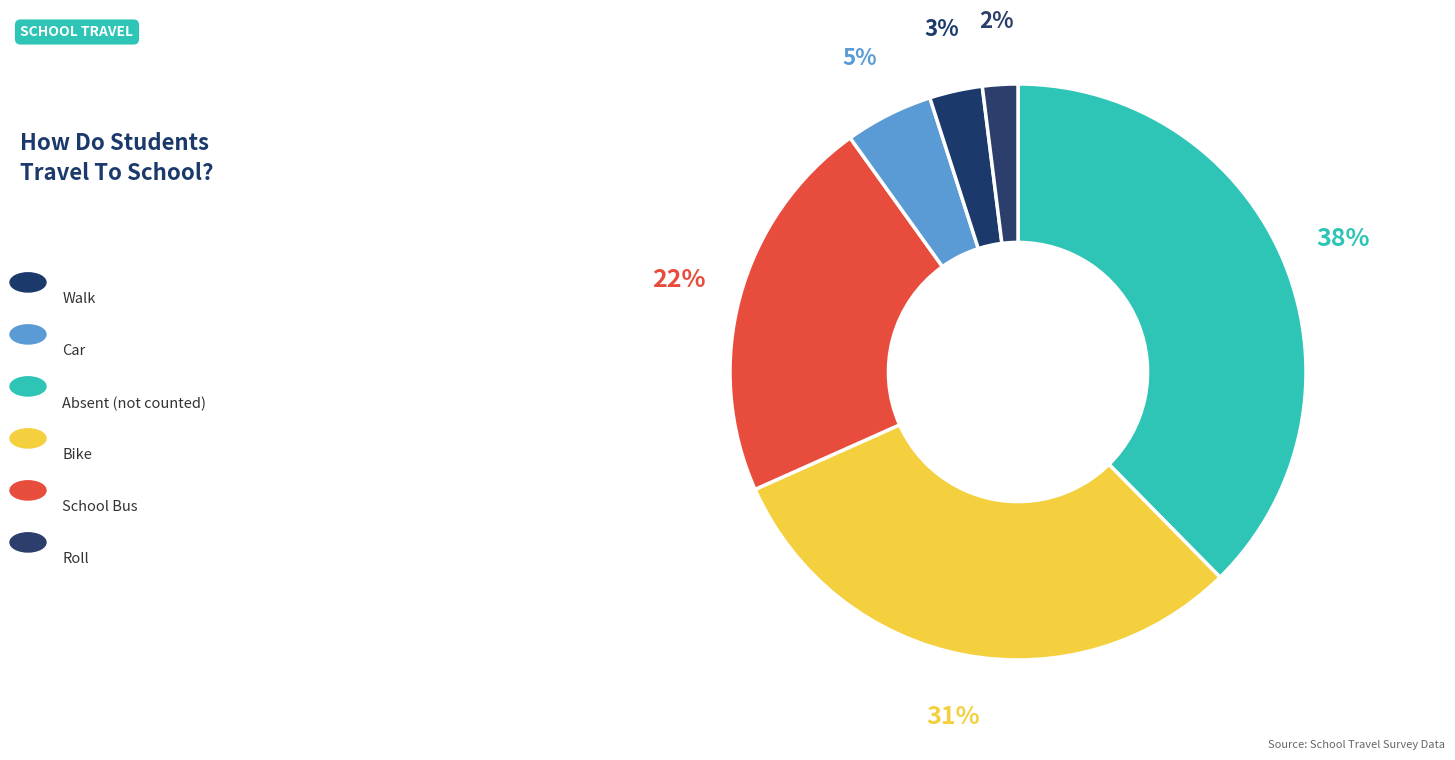

To the nearest percent, what is the average slice percentage?

17%